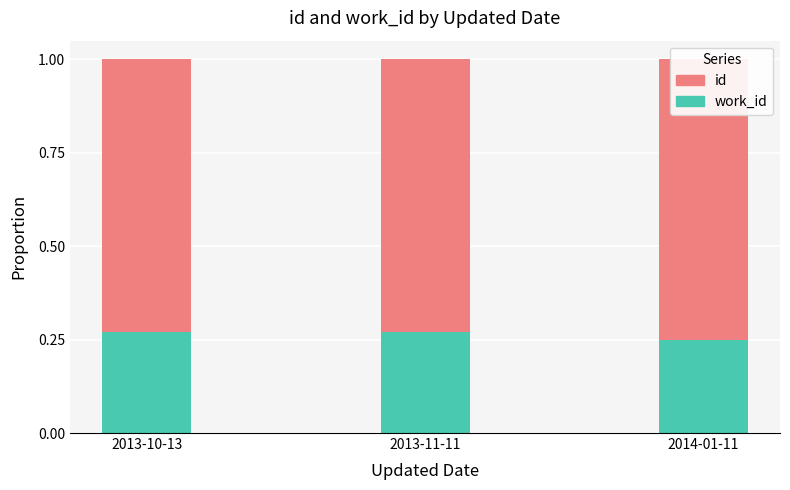

Between 2013-10-13 and 2014-01-11, which is larger?

2013-10-13